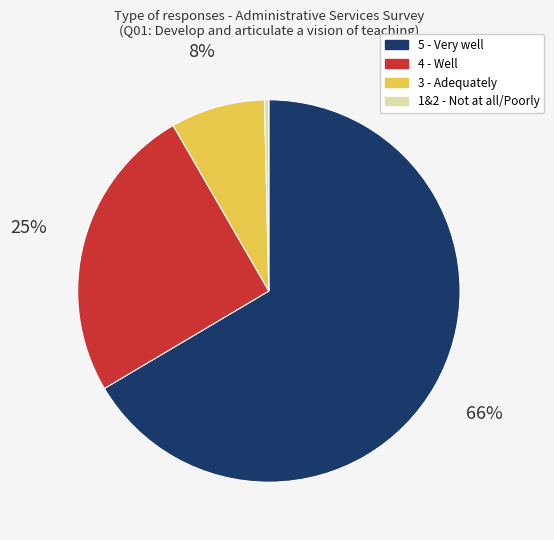

To the nearest percent, what is the average slice percentage?

25%